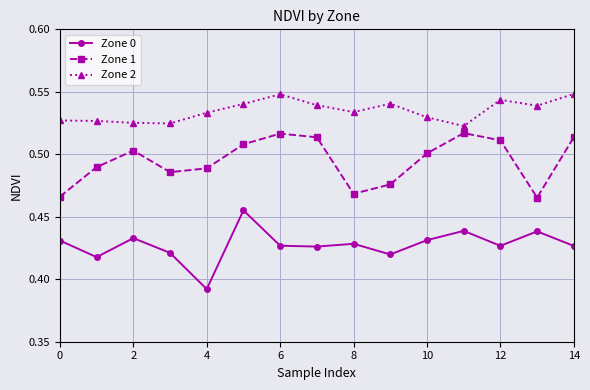

In Zone 2, how many points are lower than both neighbors (excluding endpoints)?

4